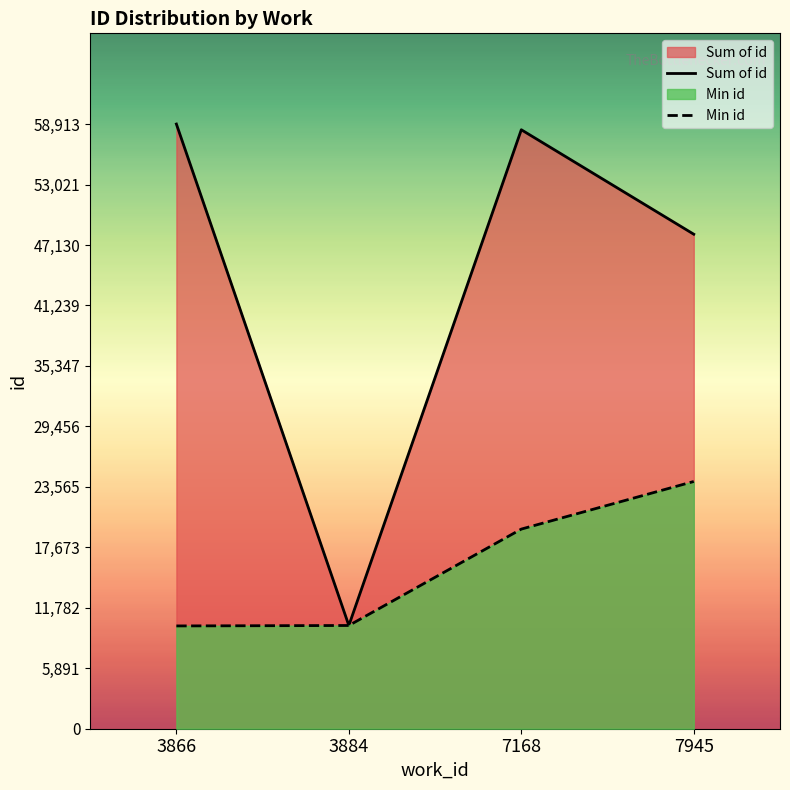

Which category has the lowest value in the Min id series?

3866